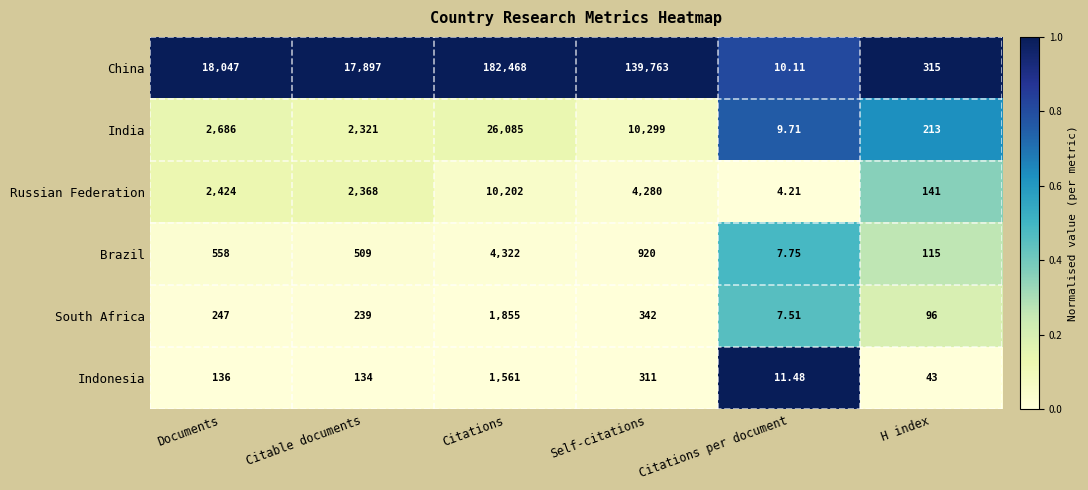

Where is Indonesia nearest to the value 786?

Self-citations